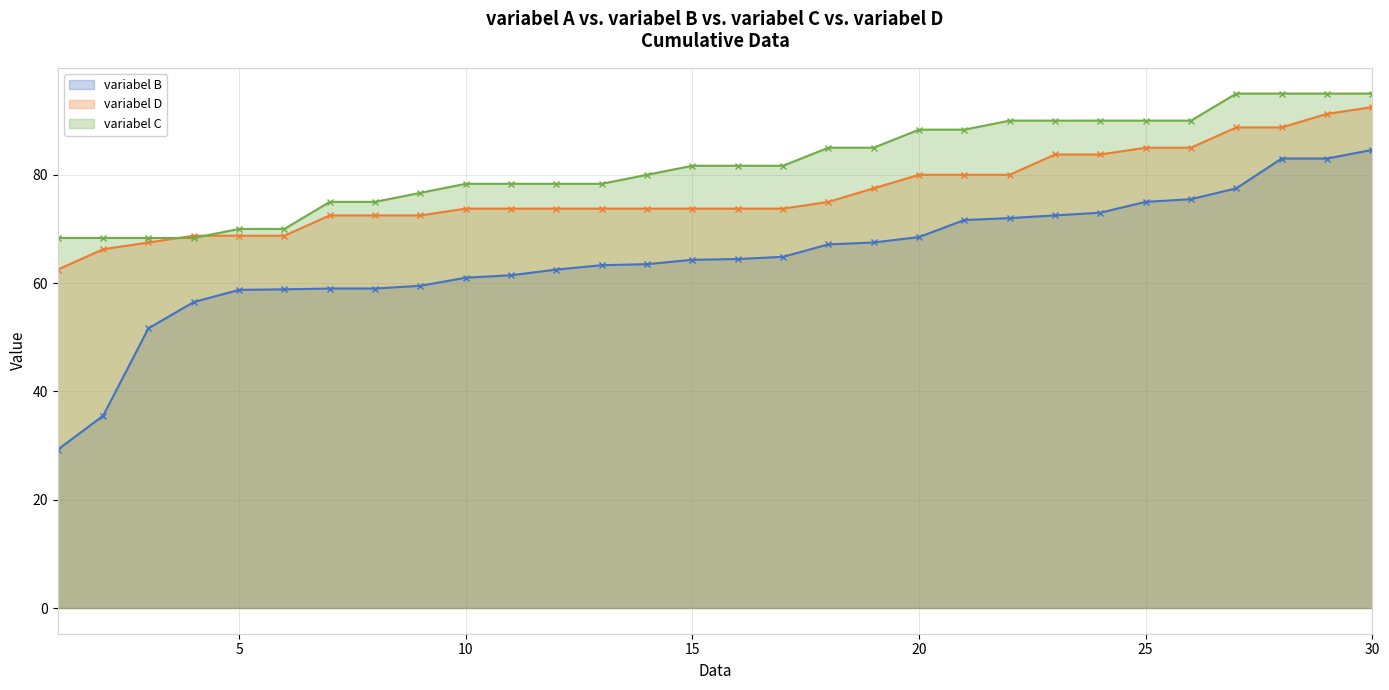

Count the number of categories in the chart.

30